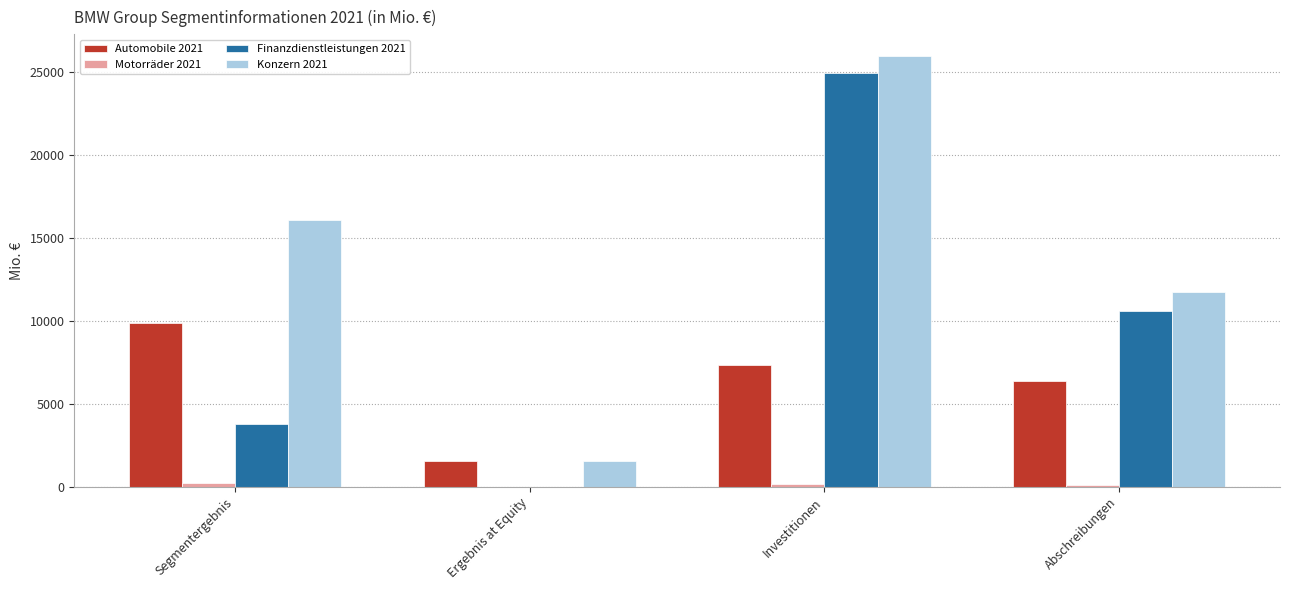

At which label is Finanzdienstleistungen 2021 closest to 12468?

Abschreibungen